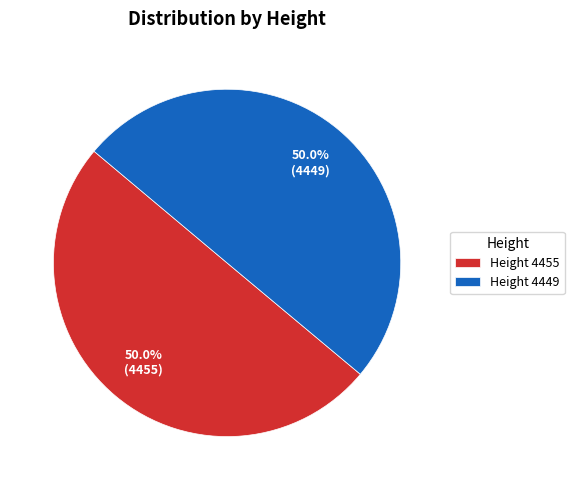

How many segments does this pie chart have?

2